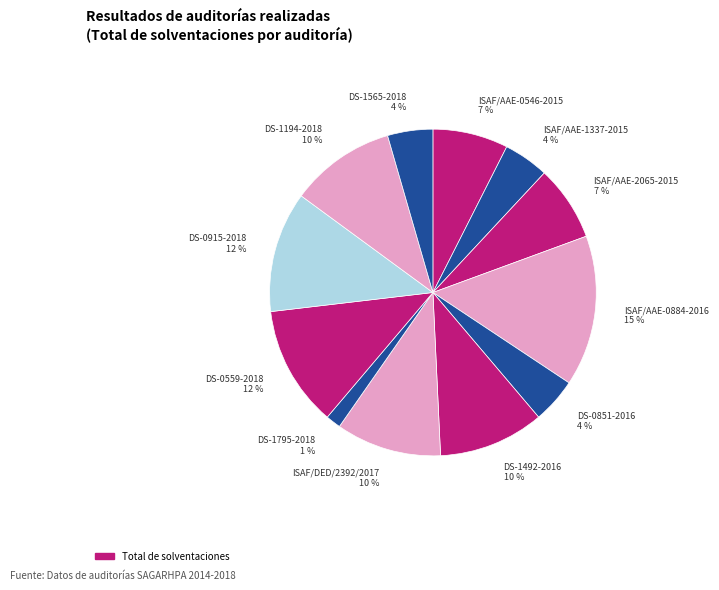

What is the largest slice in the pie chart?

ISAF/AAE-0884-2016